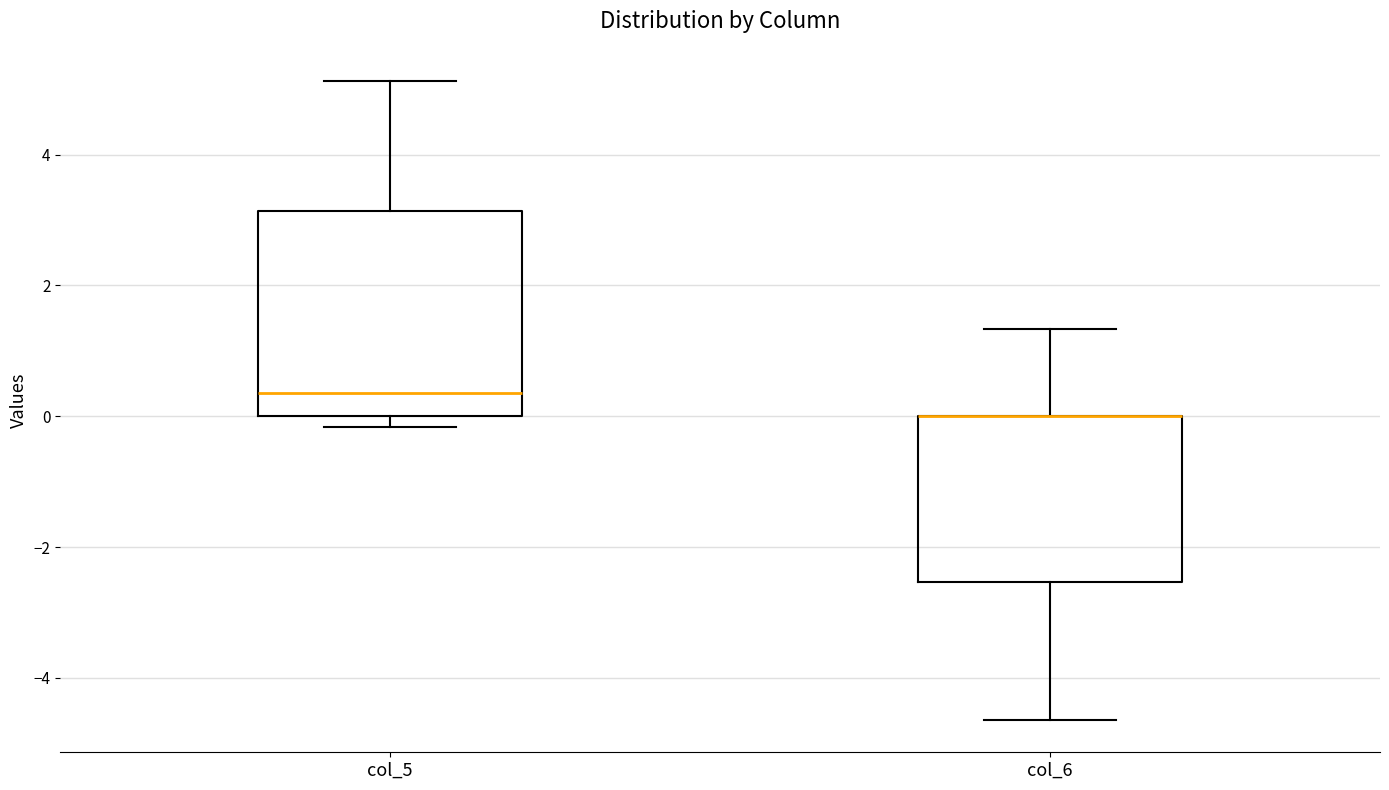

Reading left to right, transcribe this box plot: for each box, give where its median line is, the range the box spans, and where its two whiskers end, as read against the y-axis. The values are not printed on the chart, so give them approximately, as read against the axis.

col_5: median 0.4, box 0.0 to 3.2, whiskers -0.2 to 5.2
col_6: median 0.0 (drawn on the box's upper edge), box -2.6 to 0.0, whiskers -4.6 to 1.4